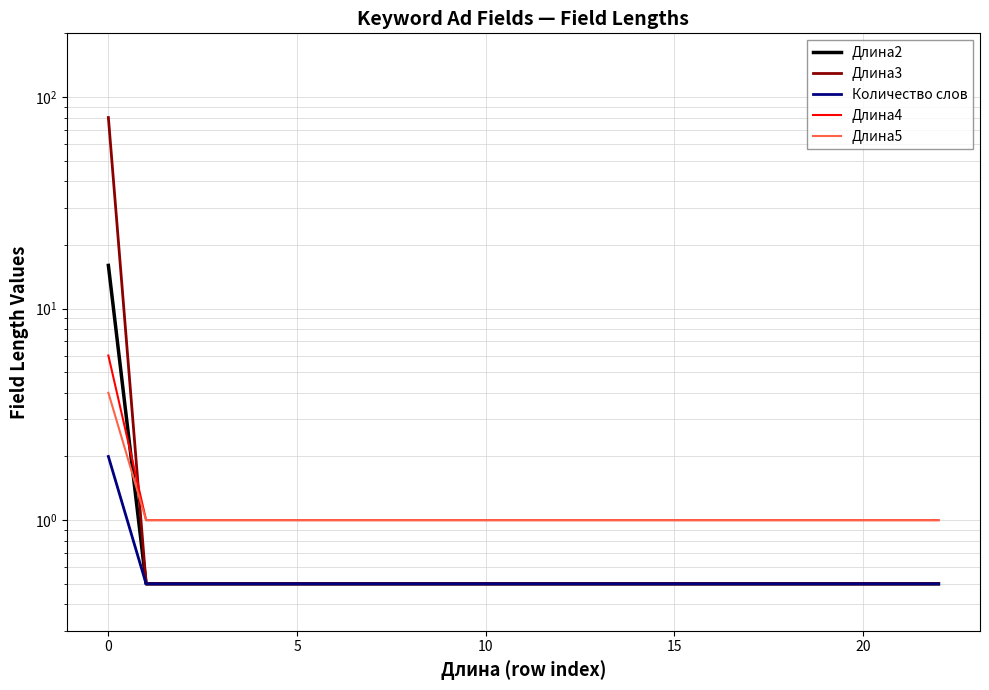

How many lines are shown in the chart?

5